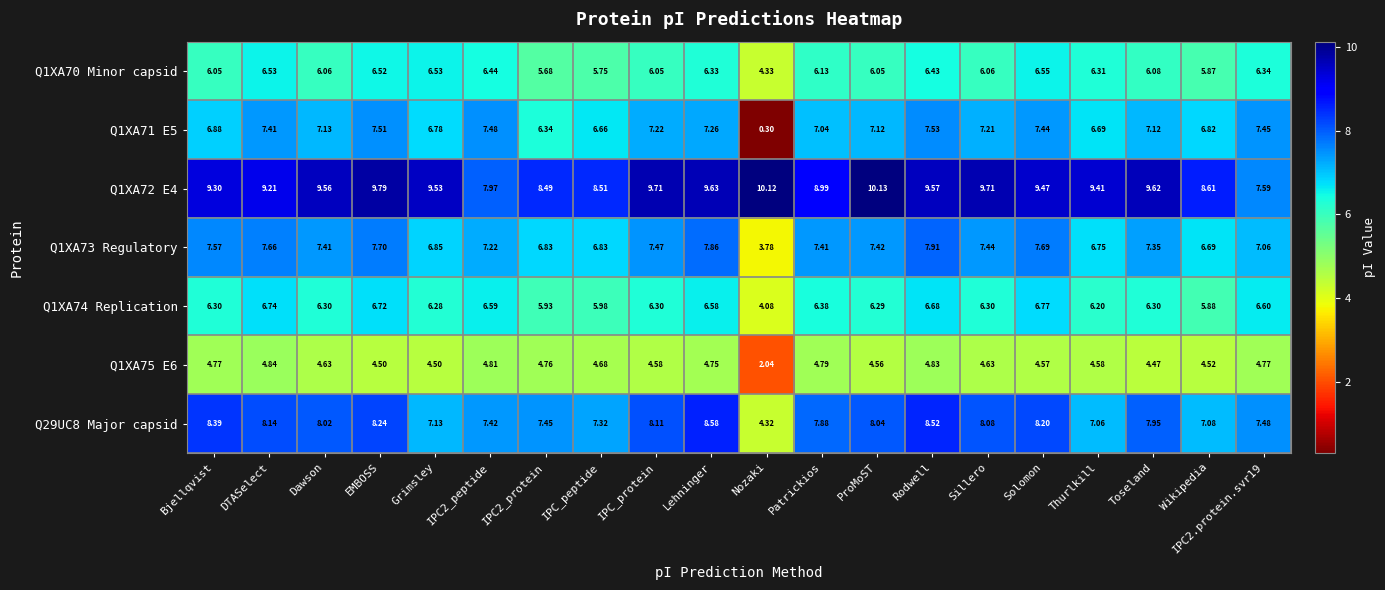

Is the value of Q1XA70 Minor capsid at Wikipedia greater than the value of Q1XA72 E4 at Thurlkill?

No